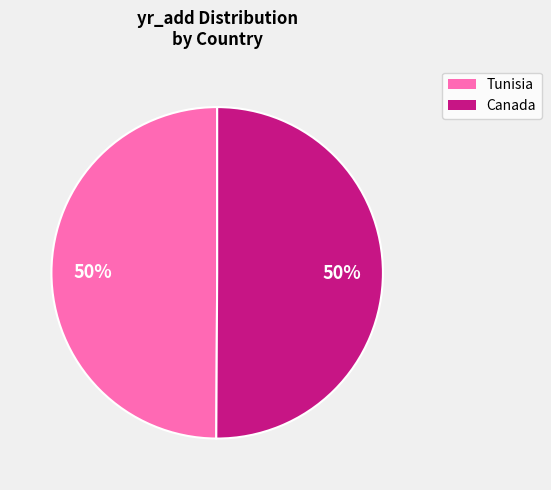

To the nearest percent, what portion does Tunisia represent?

50%